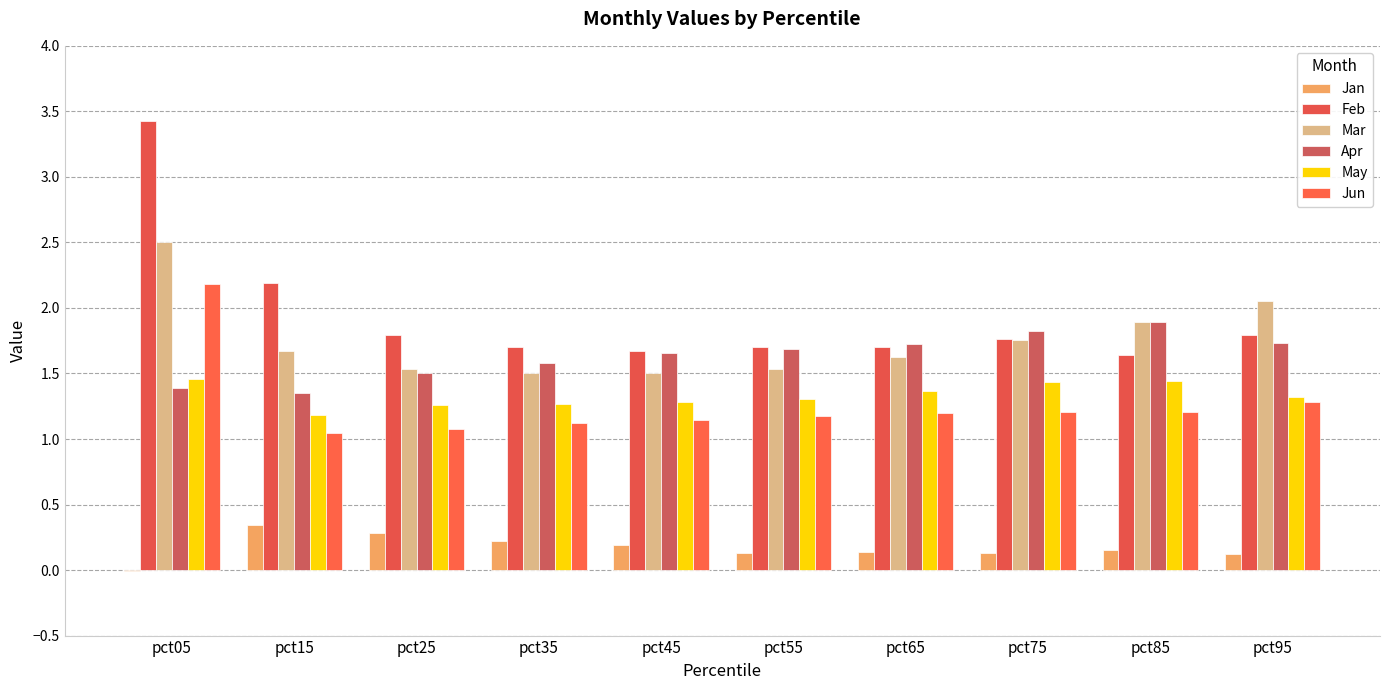

What is the highest value of the May series?

1.5